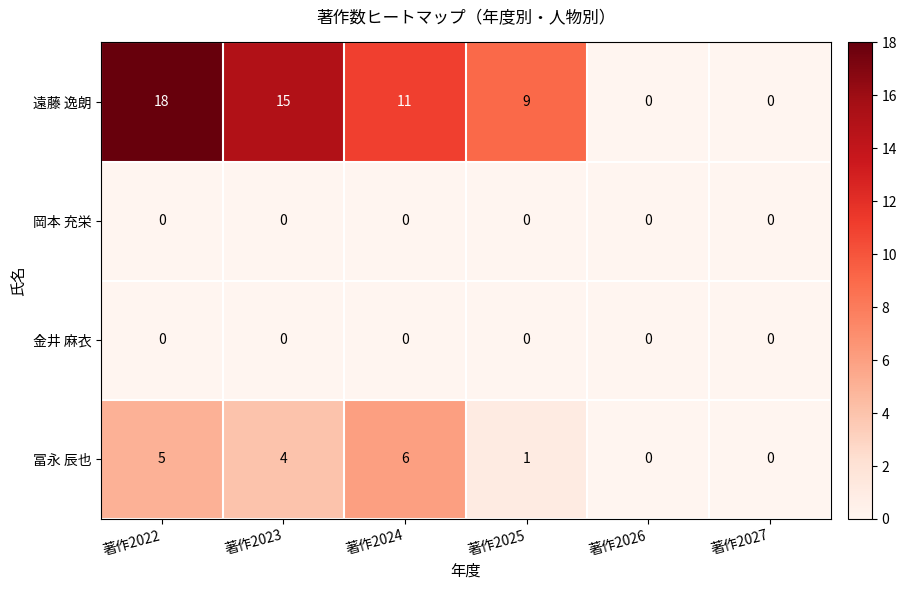

Reading left to right, transcribe all the data shown in this chart.

遠藤 逸朗: 18	15	11	9	0	0
岡本 充栄: 0	0	0	0	0	0
金井 麻衣: 0	0	0	0	0	0
冨永 辰也: 5	4	6	1	0	0